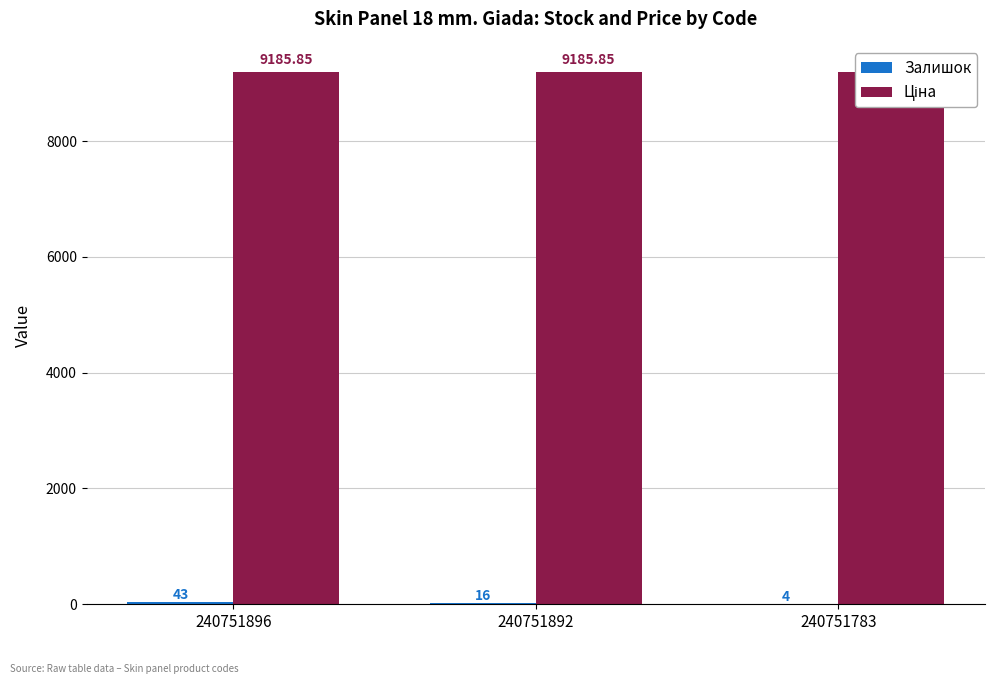

Reading right to left, transcribe all the data shown in this chart.

Залишок: 4.0	16.0	43.0
Ціна: 9185.9	9185.9	9185.9